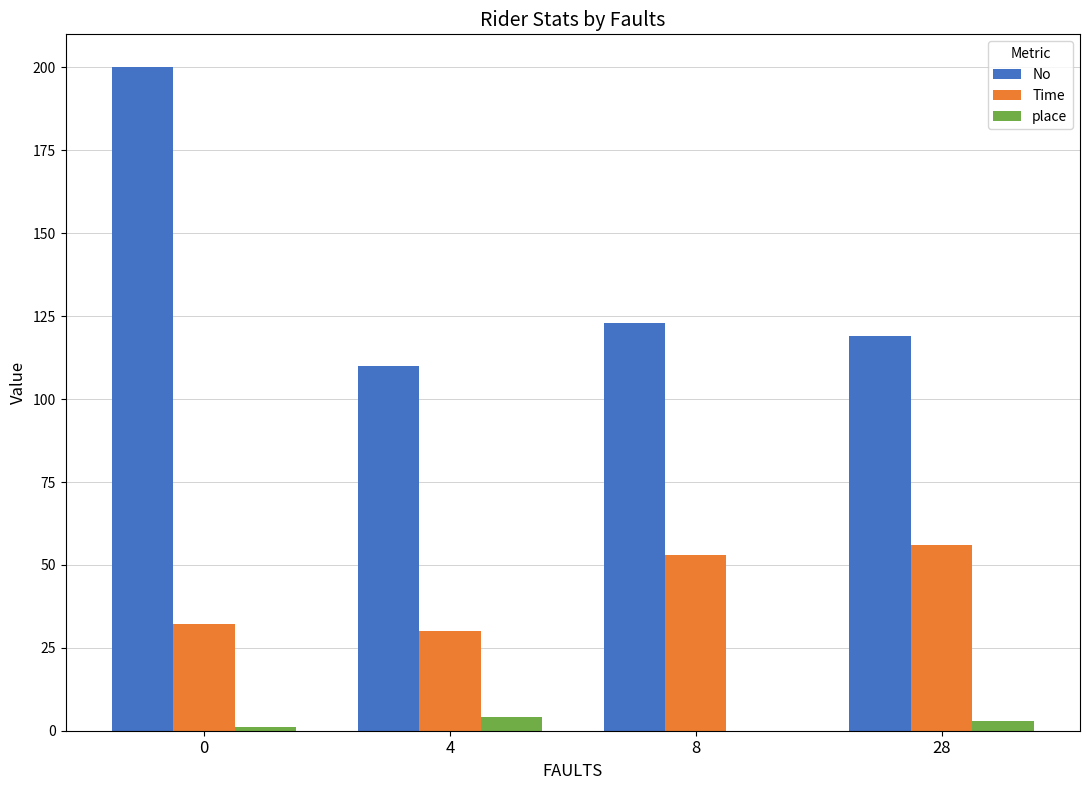

What value does the Time series have at 0?

32.2